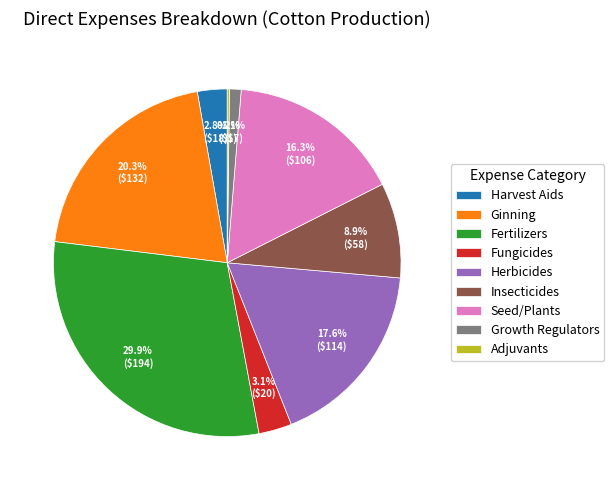

To the nearest percent, what portion does Seed/Plants represent?

16%